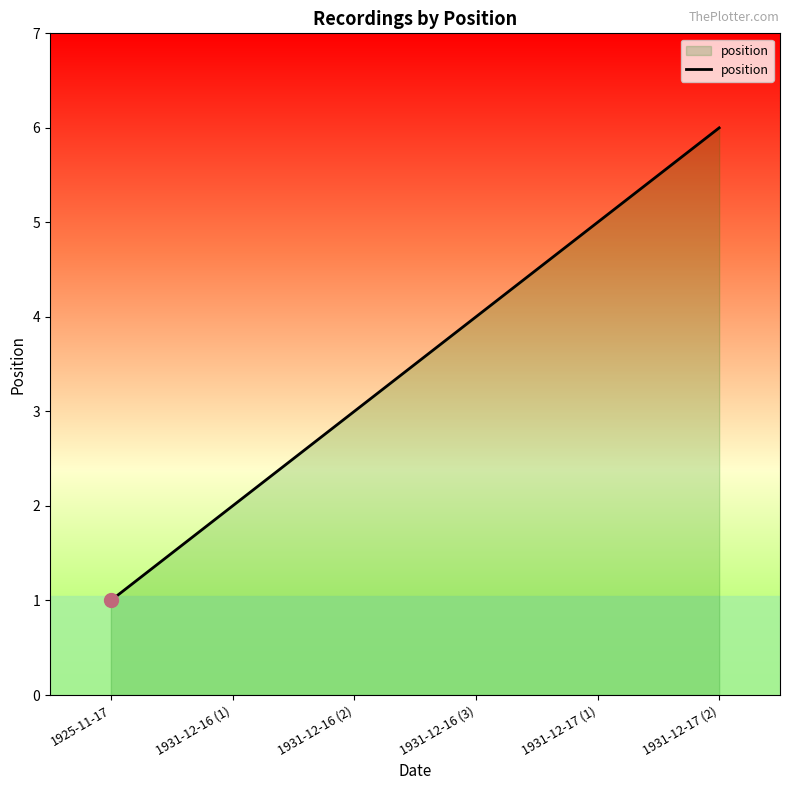

Rank the categories by value from highest to lowest.

1931-12-17 (2), 1931-12-17 (1), 1931-12-16 (3), 1931-12-16 (2), 1931-12-16 (1), 1925-11-17